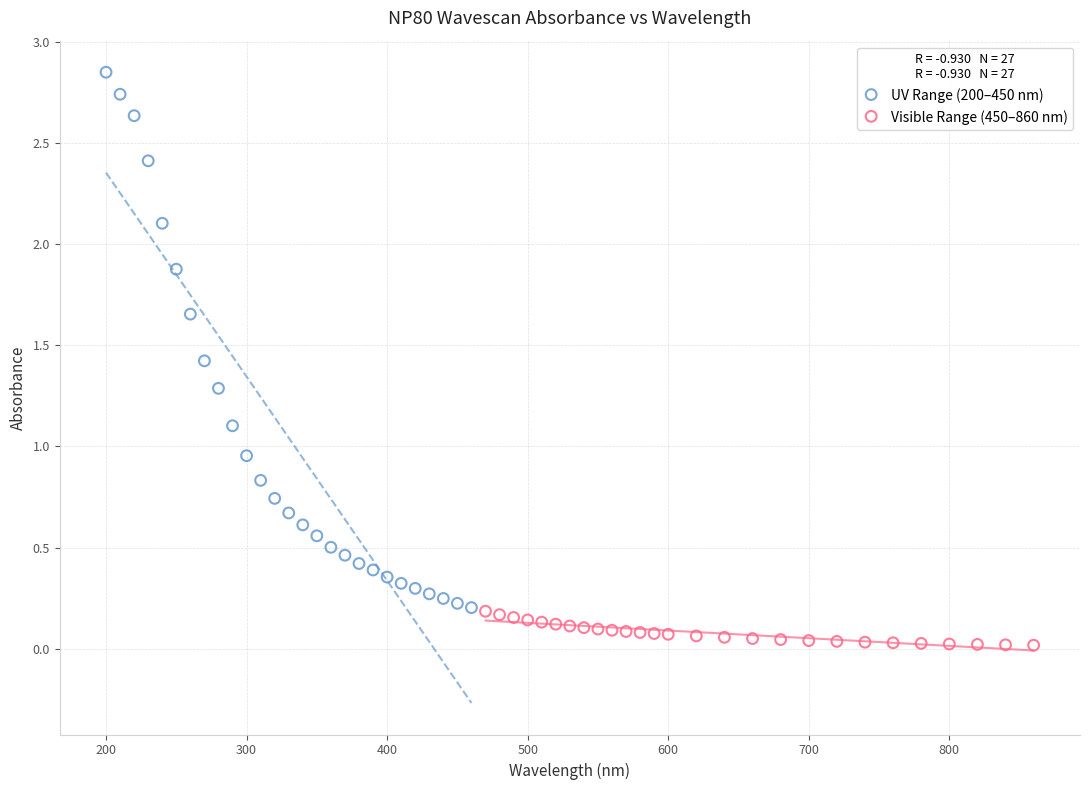

Which series contains the highest Y value?

UV Range (200–450 nm)